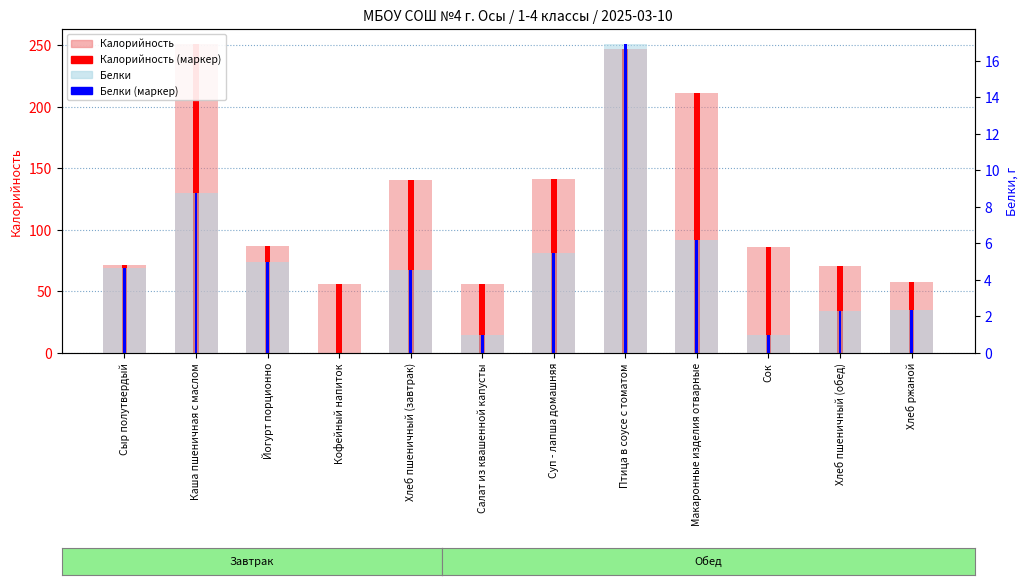

At which label does Калорийность (marker) reach its minimum?

Кофейный напиток